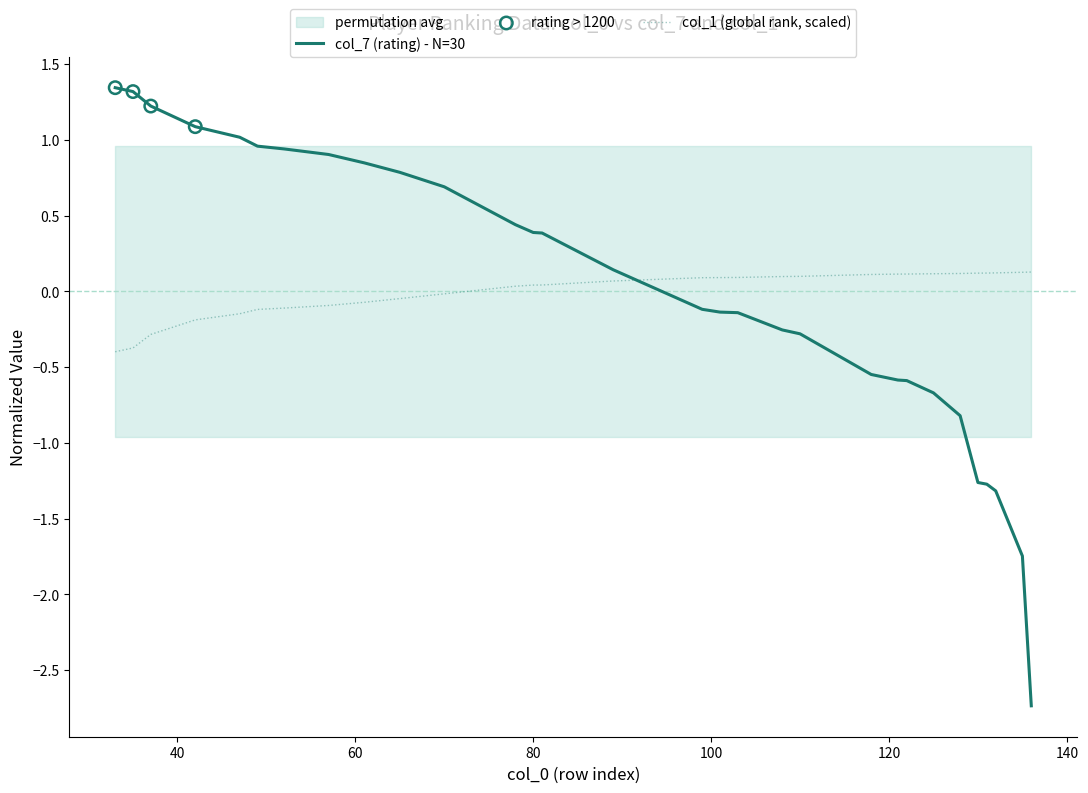

Which series contains the highest Y value?

col_7